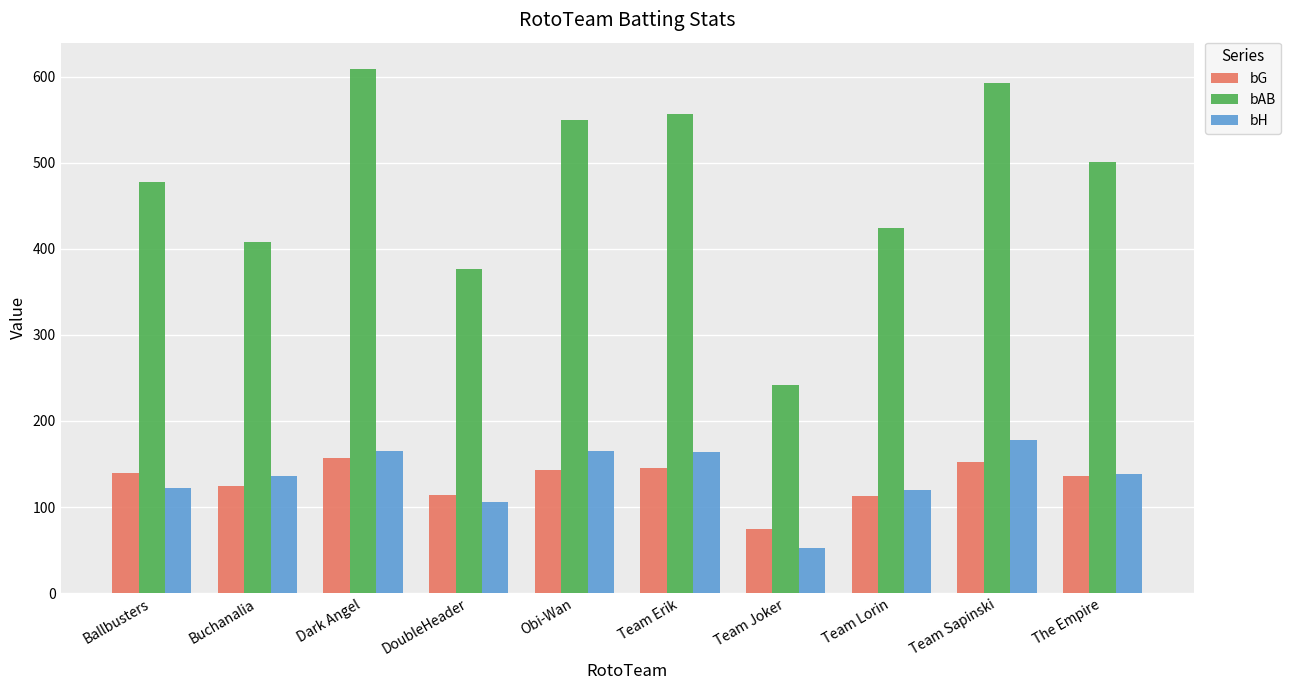

What is the highest value of the bAB series?

609